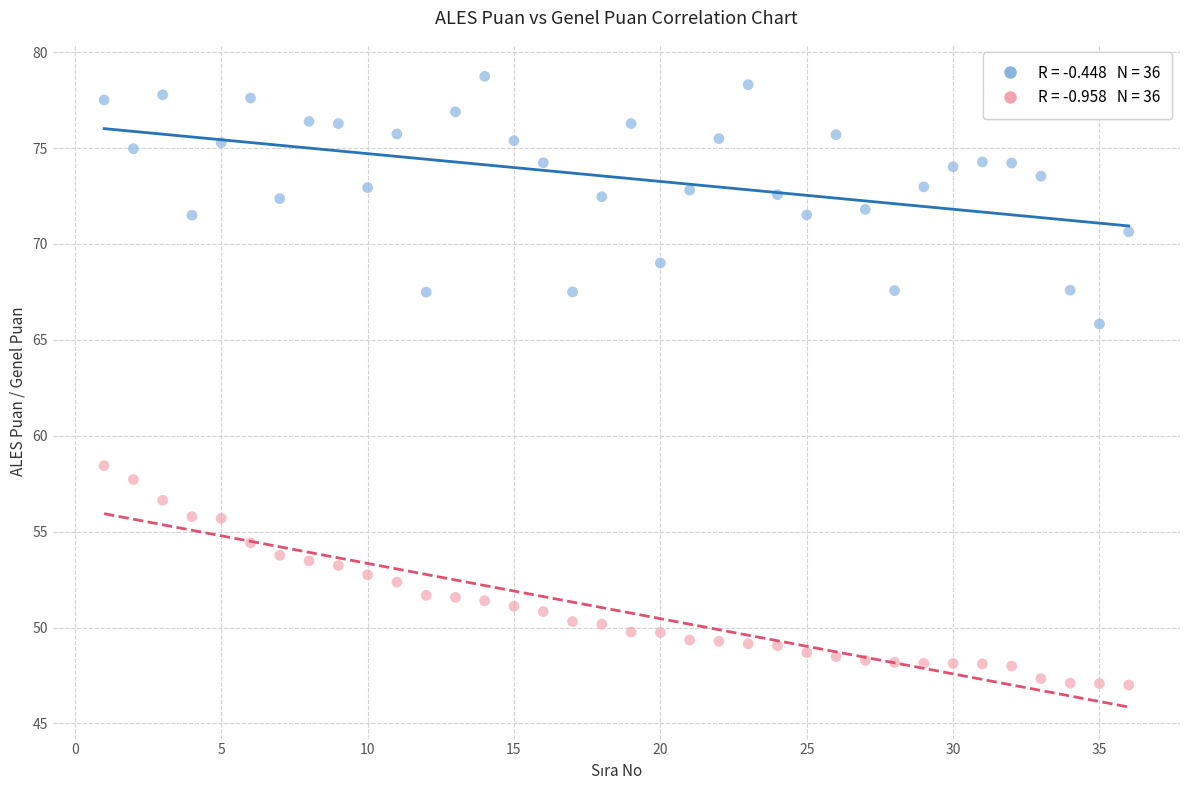

Across all data points, what is the range of Y values (max minus min)?

31.7